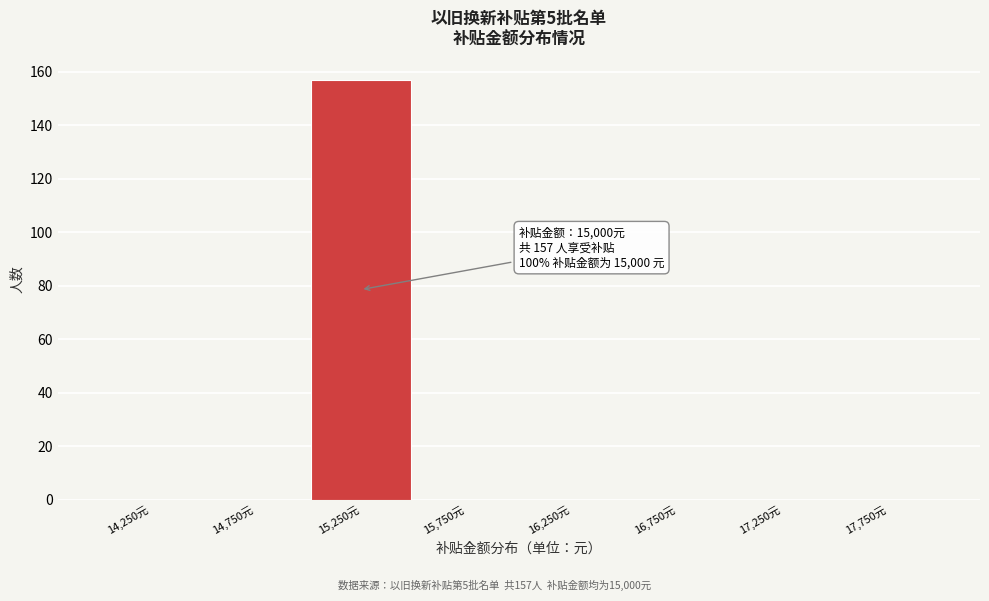

Which range on the x-axis has the tallest bar?

15000 to 15500